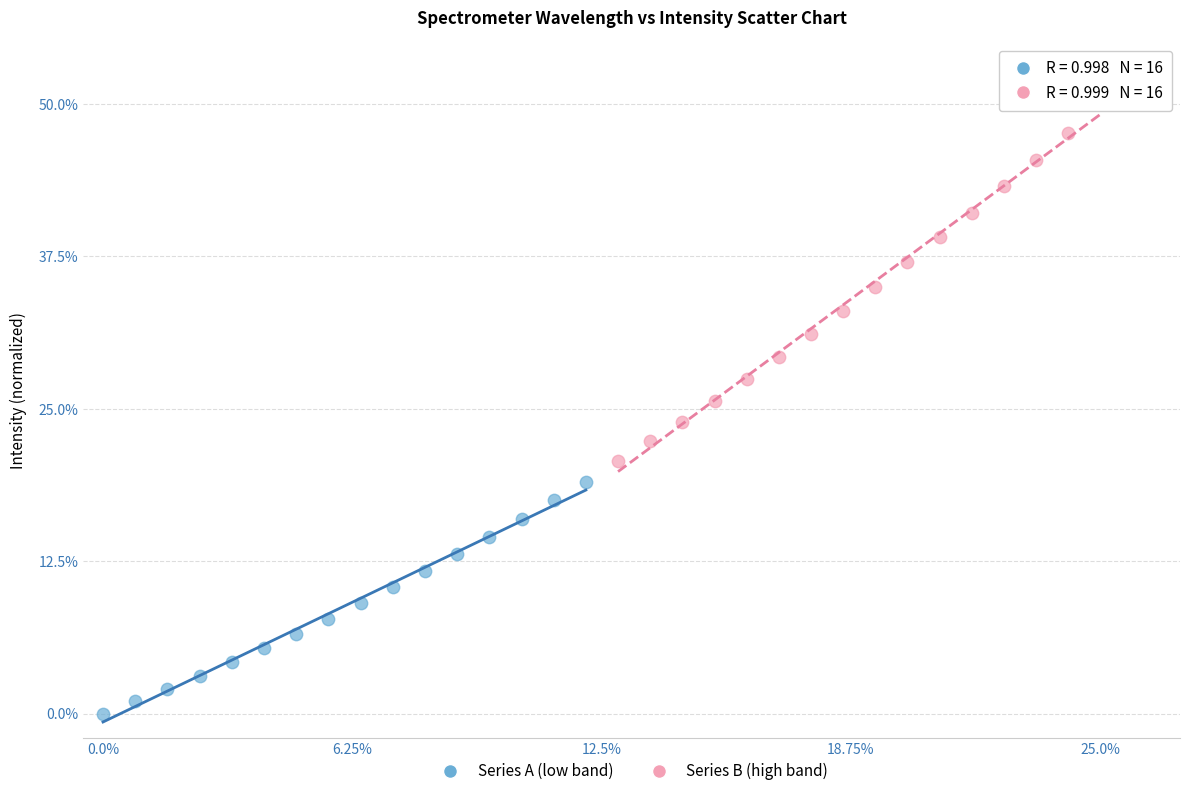

What are all the series names shown in the legend?

Series A (low band), Series B (high band)